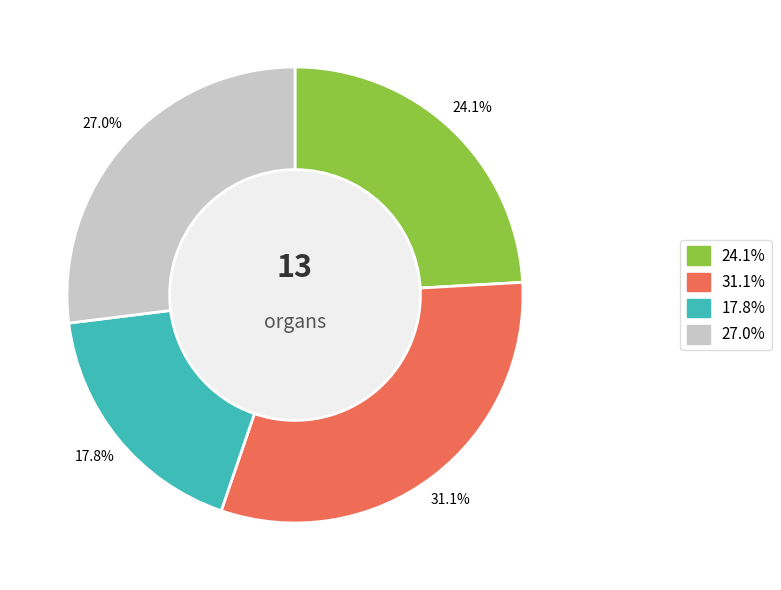

Does any single category account for the majority?

No